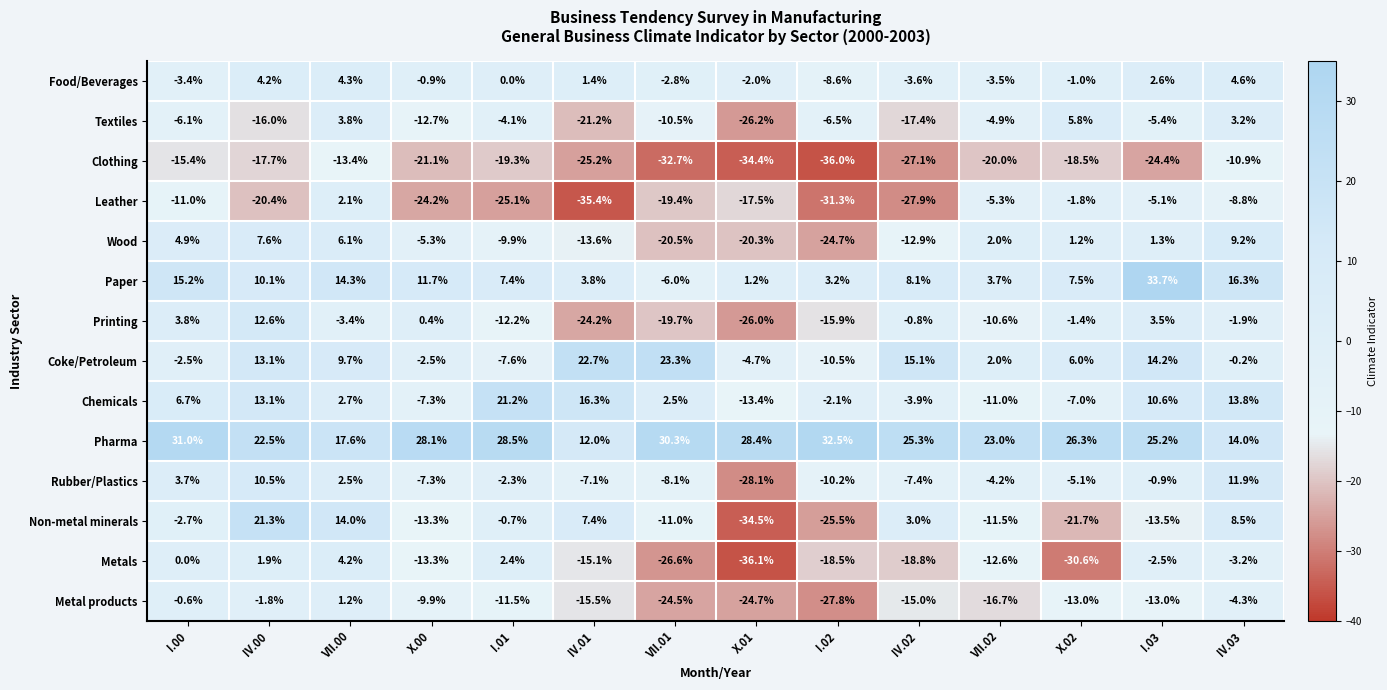

The value of Coke/Petroleum at IV.01 is 22.7. True or false?

True